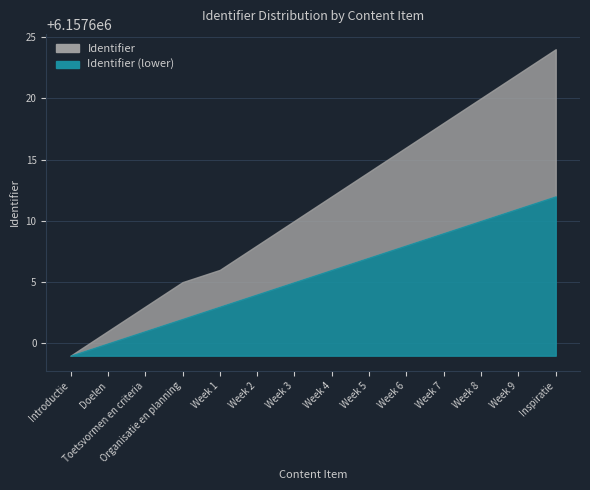

What is the sum of the Identifier values at Week 5 and Week 8?

12315234